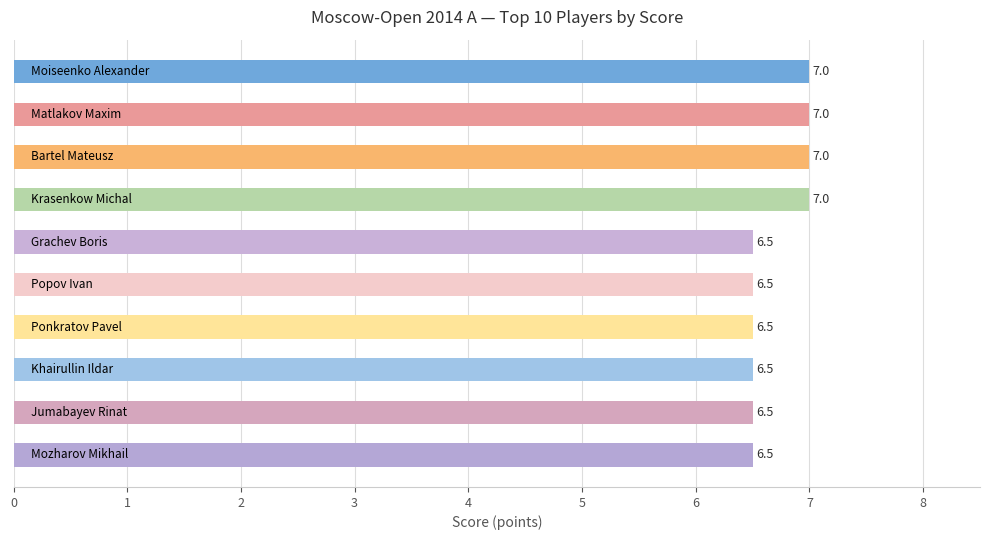

What is the value of the 10th bar from the top?

6.5